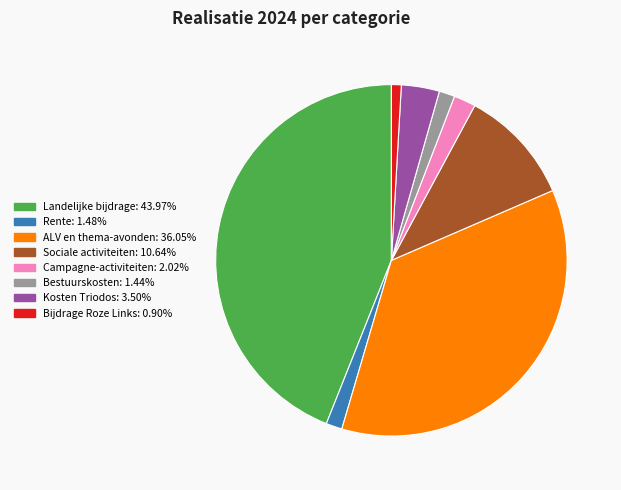

True or false: Rente accounts for 1% of the total.

True